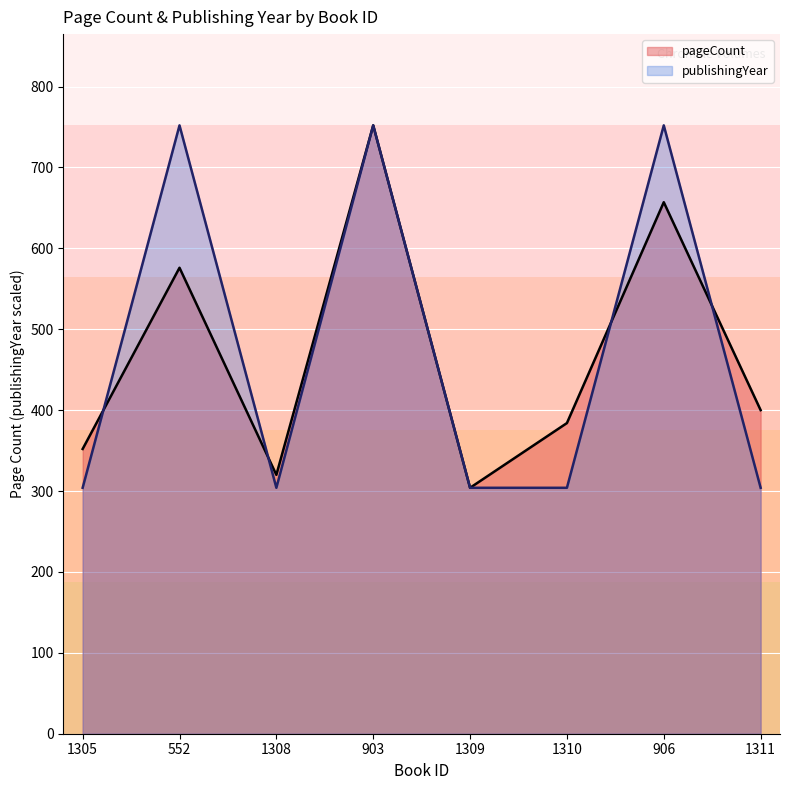

Reading right to left, extract all data points from this chart.

pageCount: 400	657	384	304	752	320	576	352
publishingYear: 304	752	304	304	752	304	752	304